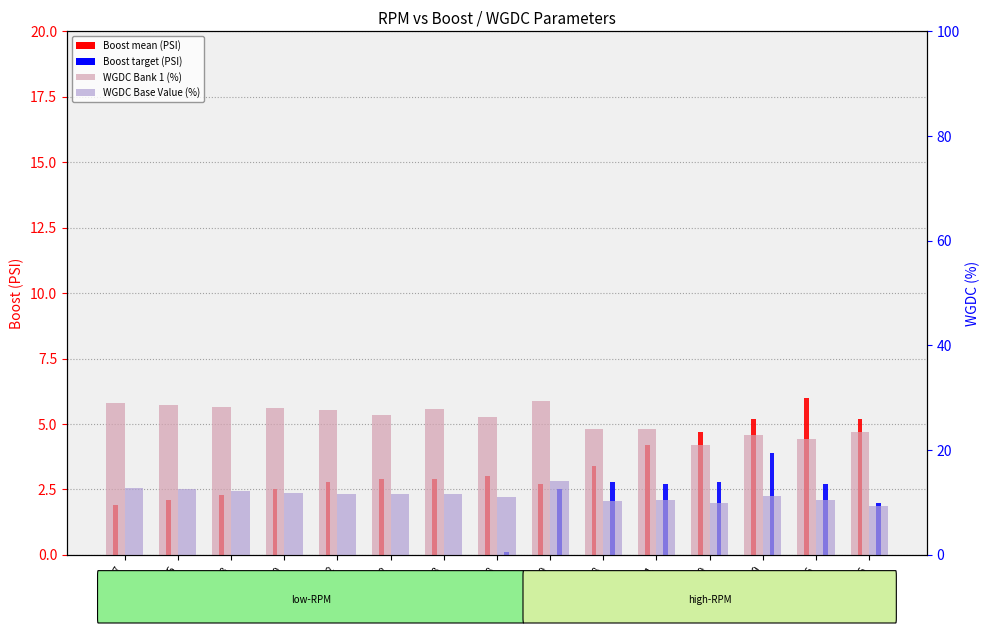

What is the sum of all WGDC Base Value (%) values?

171.4